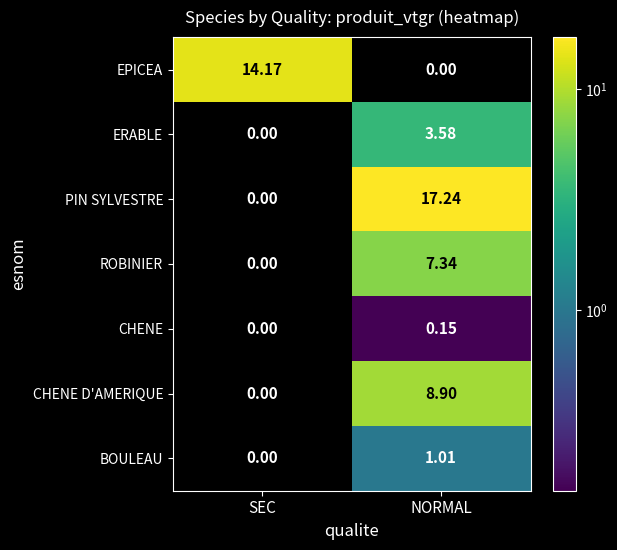

At how many categories does at least one series exceed 12?

2